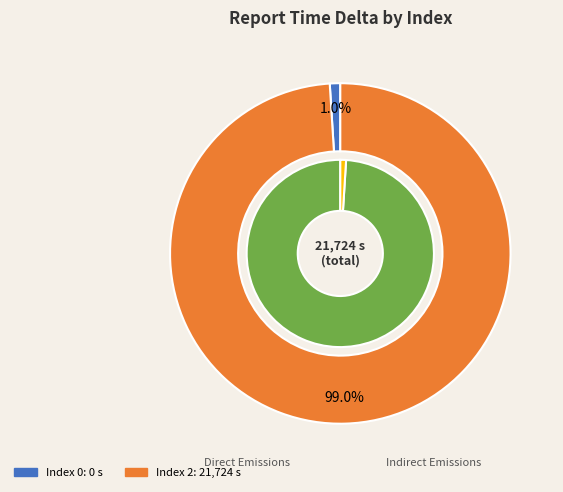

Between 0 and 2, which is larger?

2